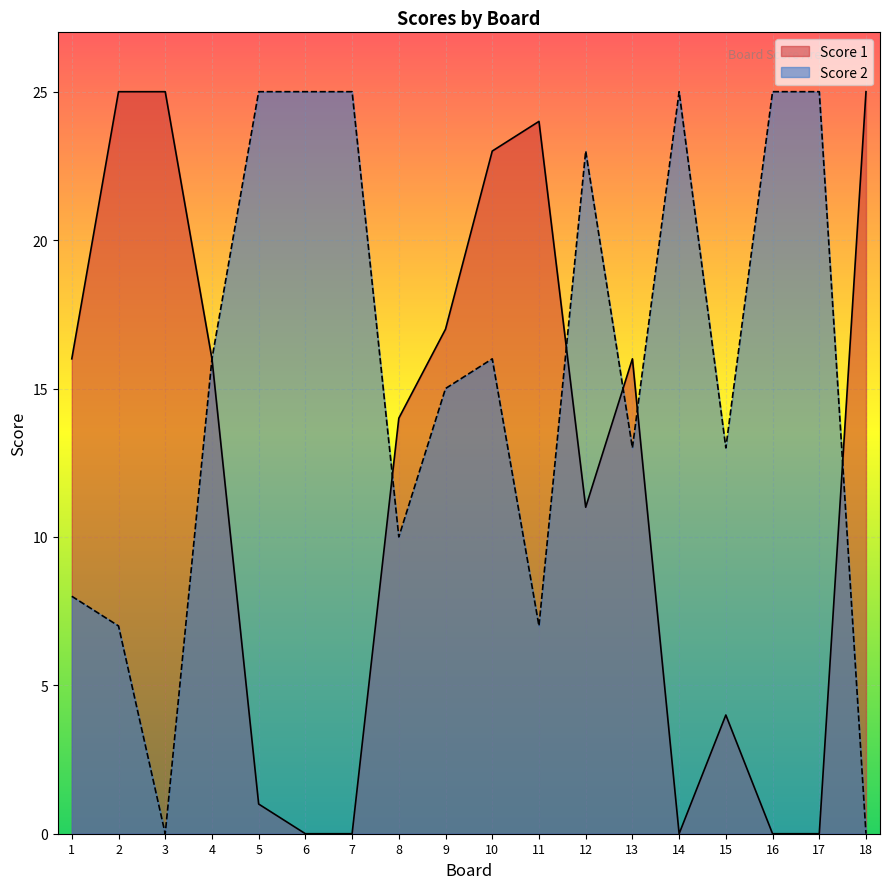

True or false: Score 2 has more than 0 points higher than both neighbors.

True